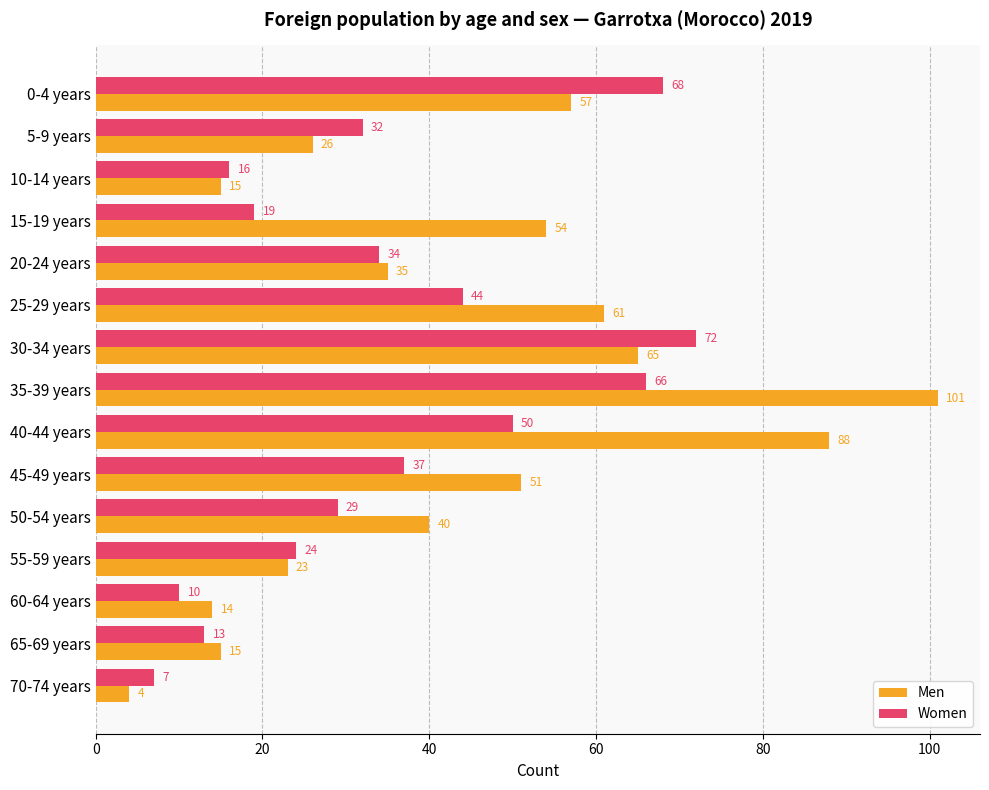

Is the value of Men at 20-24 years greater than the value of Women at 25-29 years?

No